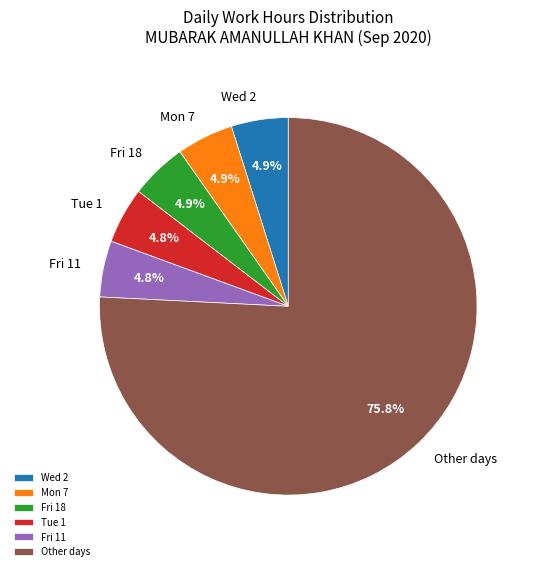

What percentage do Mon 7 and Tue 1 together represent?

9.7%